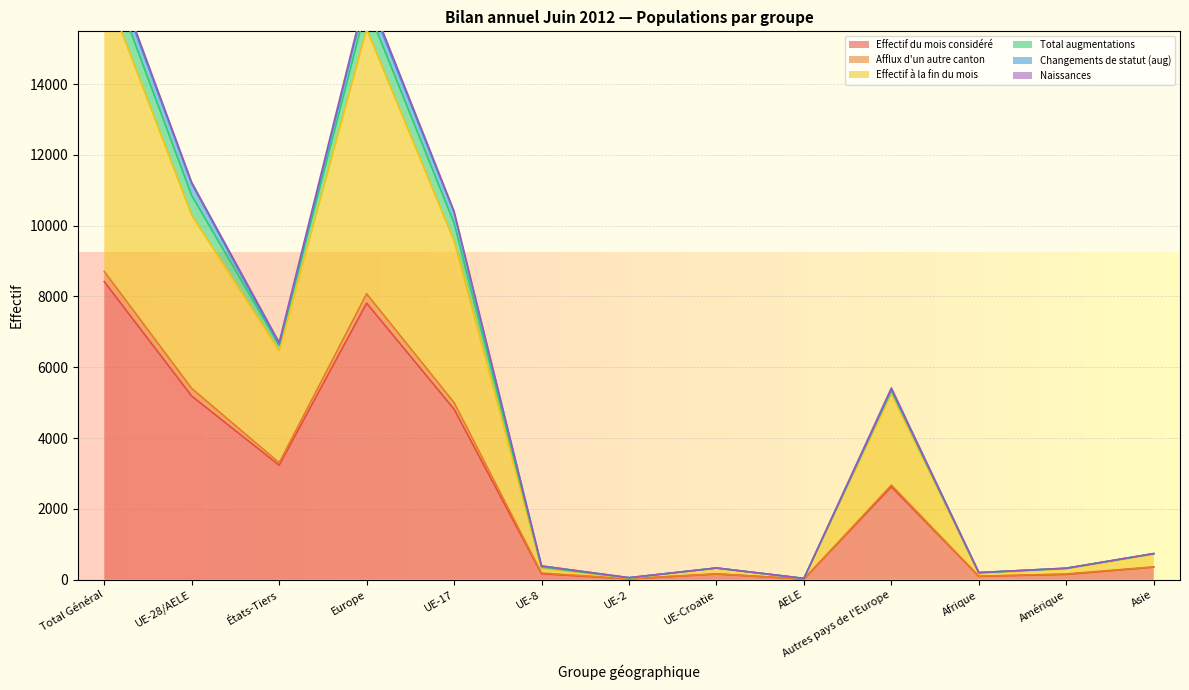

How many interior local peaks does the Afflux d'un autre canton series have?

3